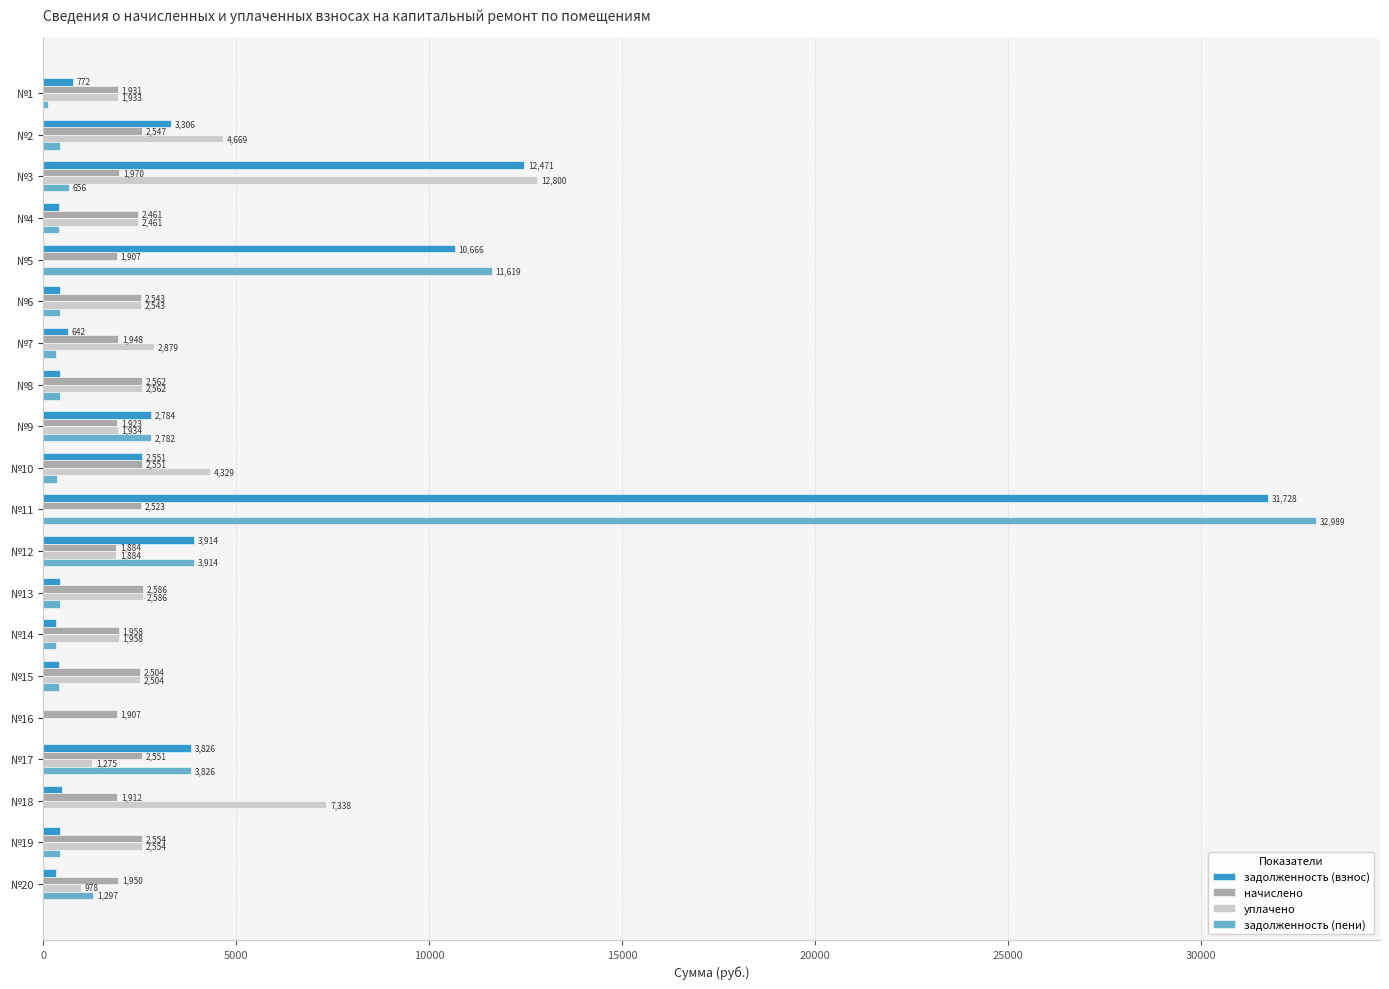

Which series has the largest total across all categories?

задолженность (взнос)